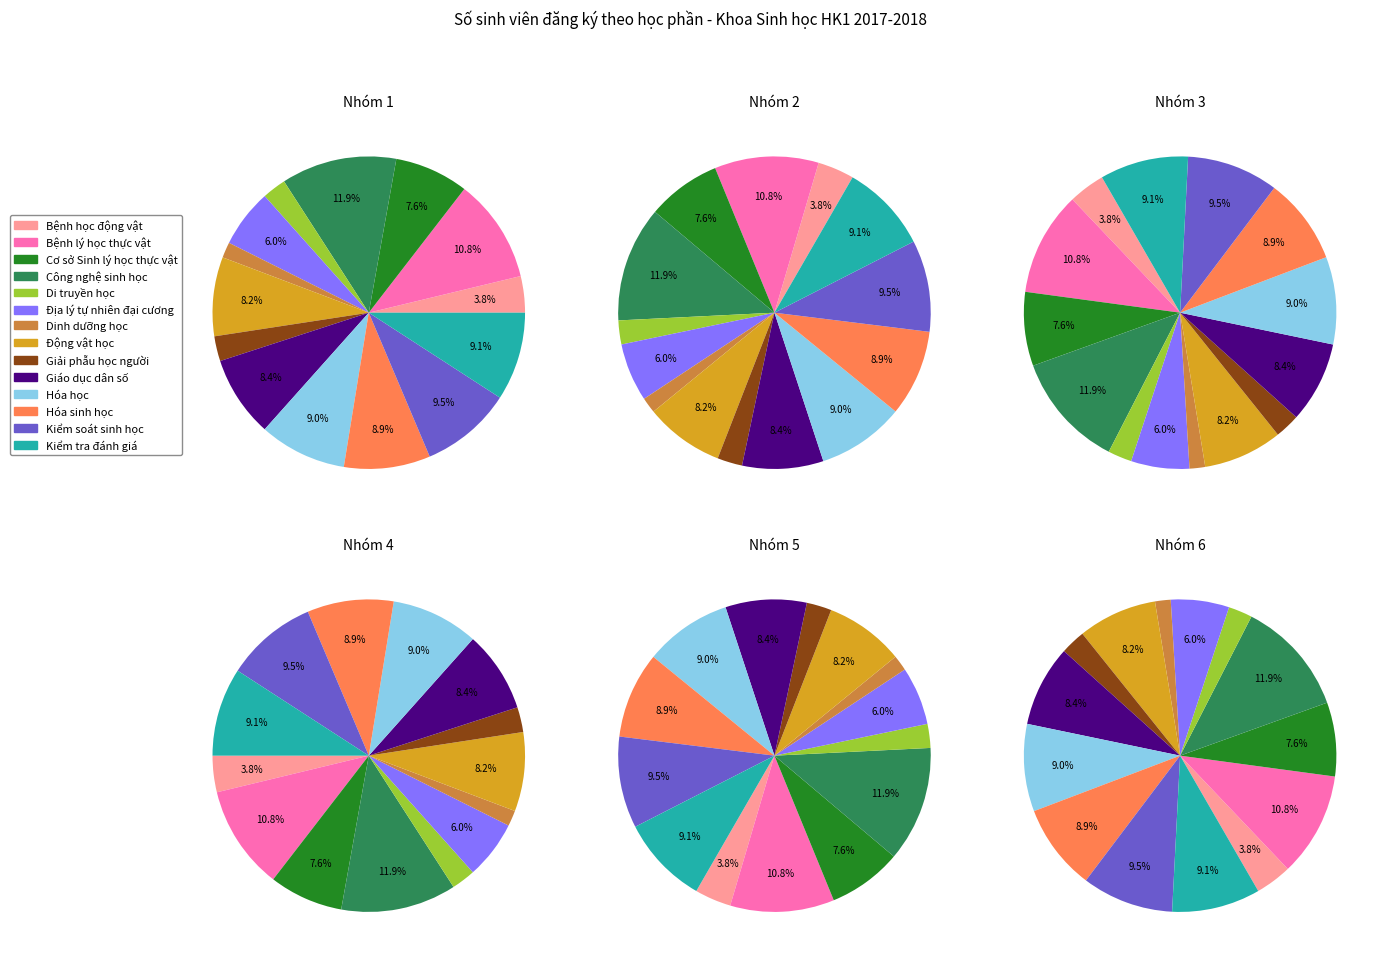

Does any single category account for the majority?

No